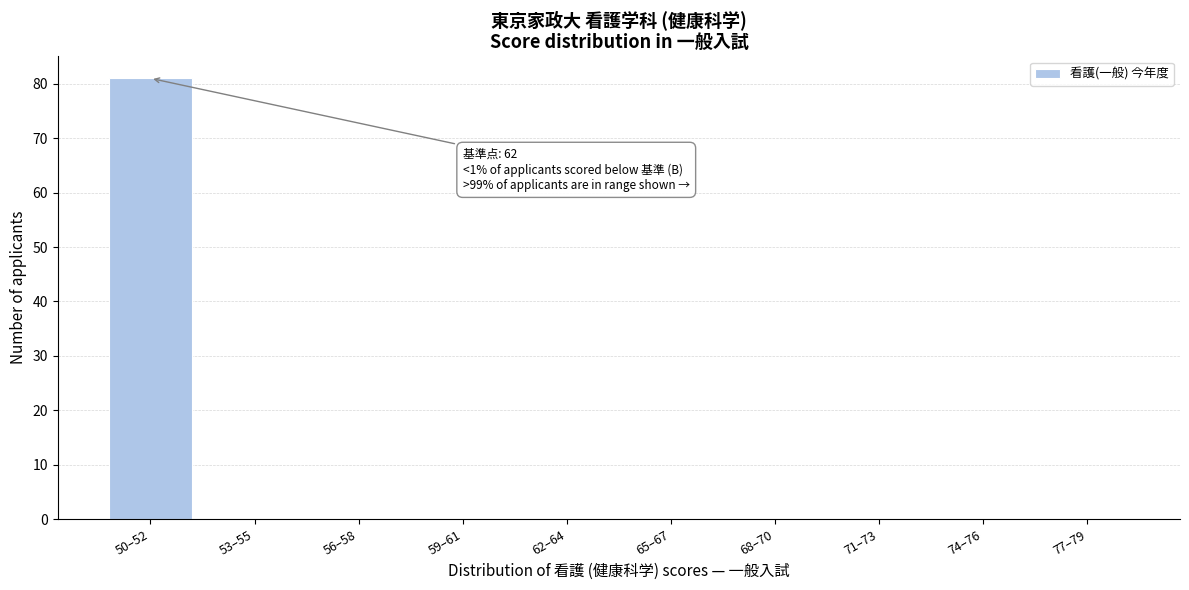

Reading left to right, what are all the values shown in this chart?

50–52=81	53–55=0	56–58=0	59–61=0	62–64=0	65–67=0	68–70=0	71–73=0	74–76=0	77–79=0